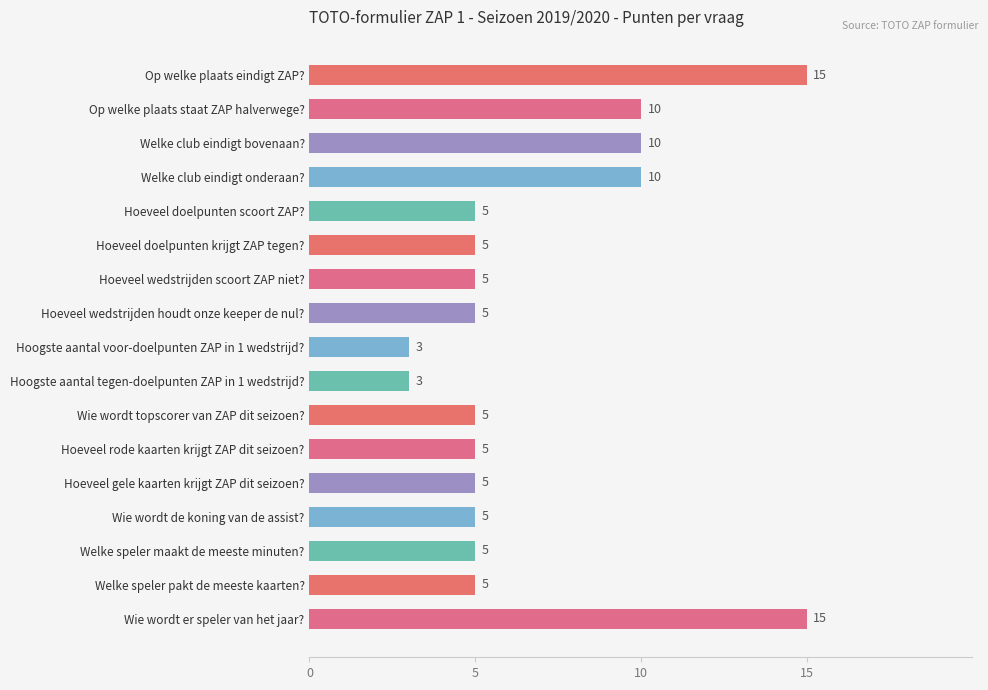

Does the chart contain any negative values?

No